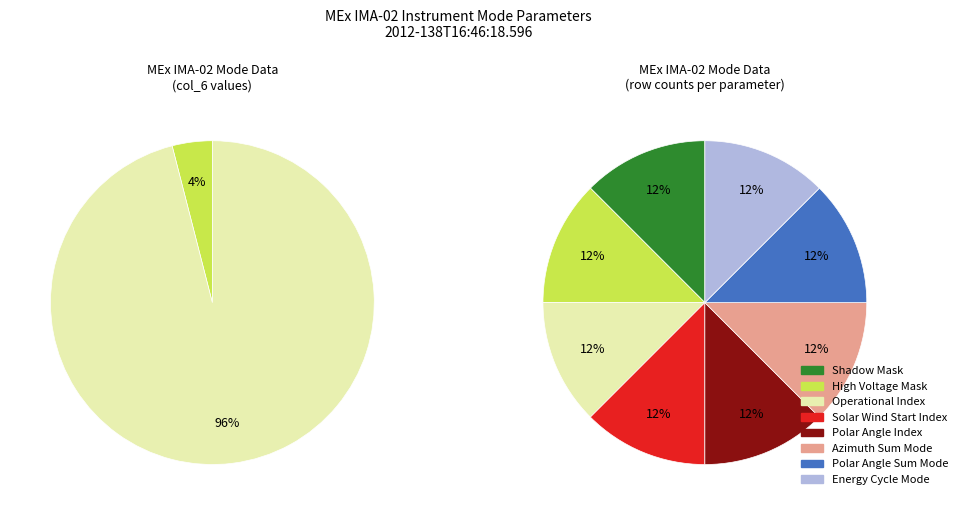

Is there any slice that represents more than half of the pie?

Yes